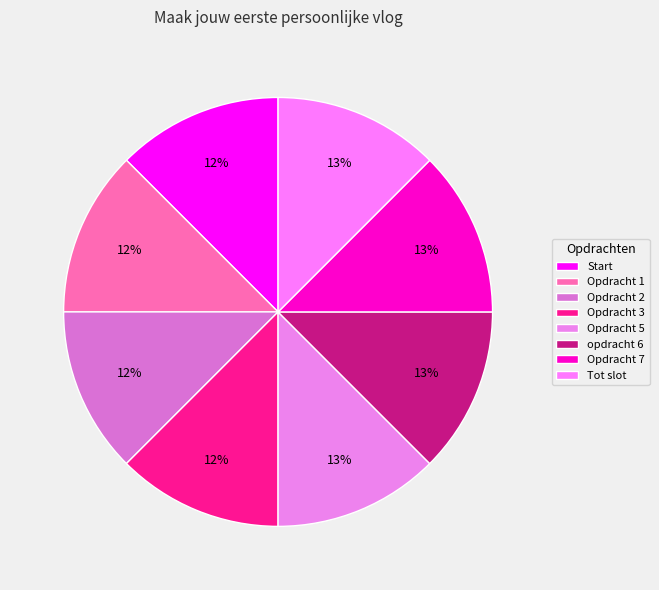

How many segments does this pie chart have?

8